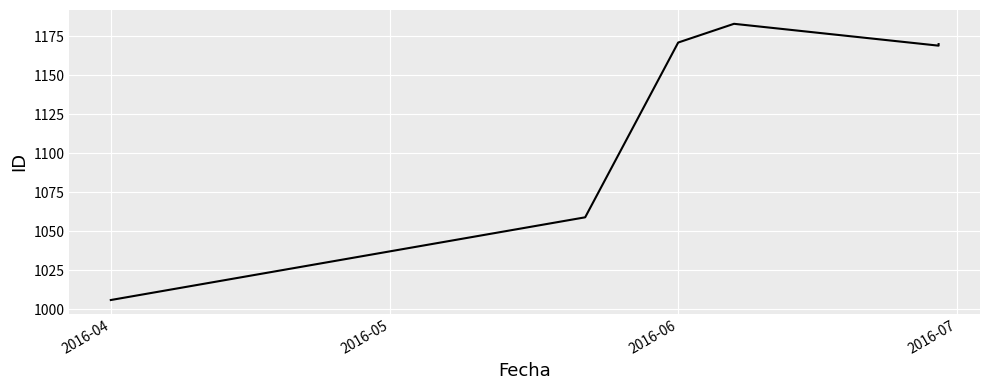

The value at 4 is 385. True or false?

False